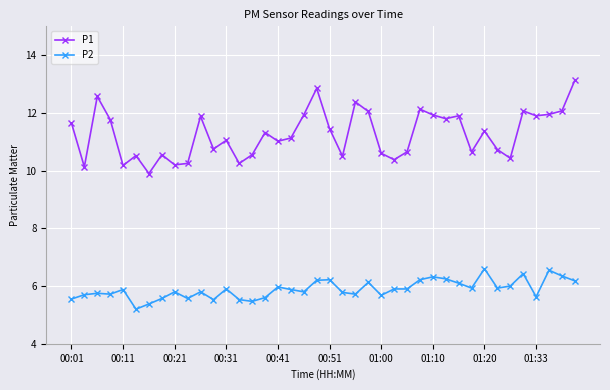

Does the chart display data point markers on the line(s)?

Yes